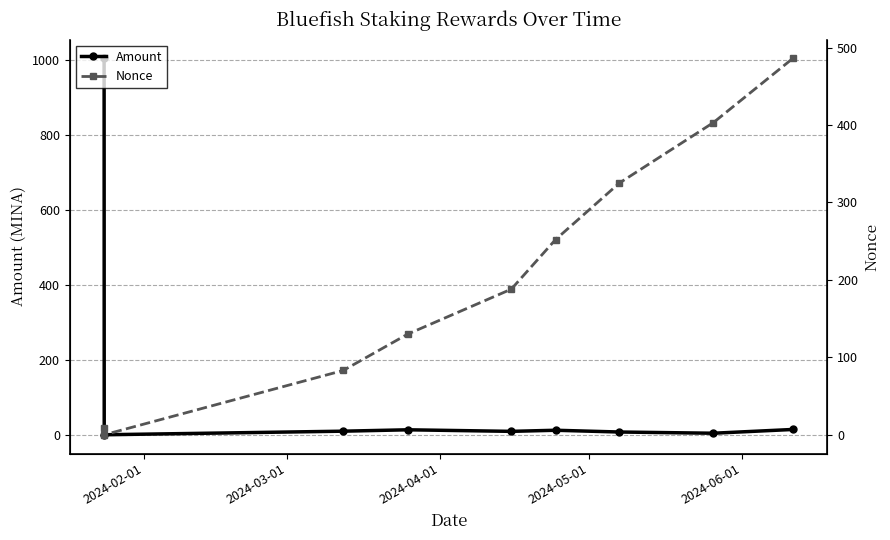

Is this an area chart (filled region under the line)?

No